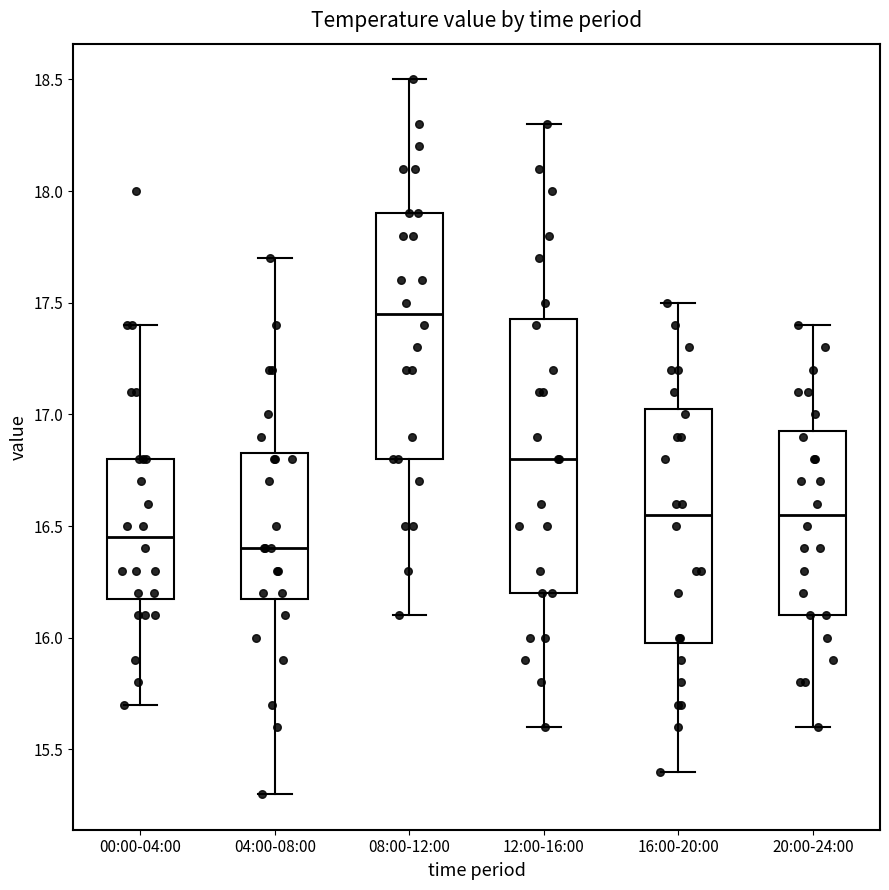

Reading left to right, transcribe this box plot: for each box, give where its median line is, the range the box spans, and where its two whiskers end, as read against the y-axis. The values are not printed on the chart, so give them approximately, as read against the axis.

00:00-04:00: median 16.45, box 16.20 to 16.80, whiskers 15.70 to 17.40
04:00-08:00: median 16.40, box 16.20 to 16.85, whiskers 15.30 to 17.70
08:00-12:00: median 17.45, box 16.80 to 17.90, whiskers 16.10 to 18.50
12:00-16:00: median 16.80, box 16.20 to 17.45, whiskers 15.60 to 18.30
16:00-20:00: median 16.55, box 16.00 to 17.05, whiskers 15.40 to 17.50
20:00-24:00: median 16.55, box 16.10 to 16.95, whiskers 15.60 to 17.40